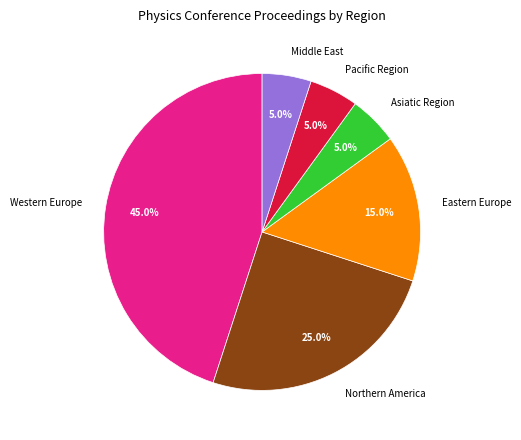

What is the largest slice in the pie chart?

Western Europe